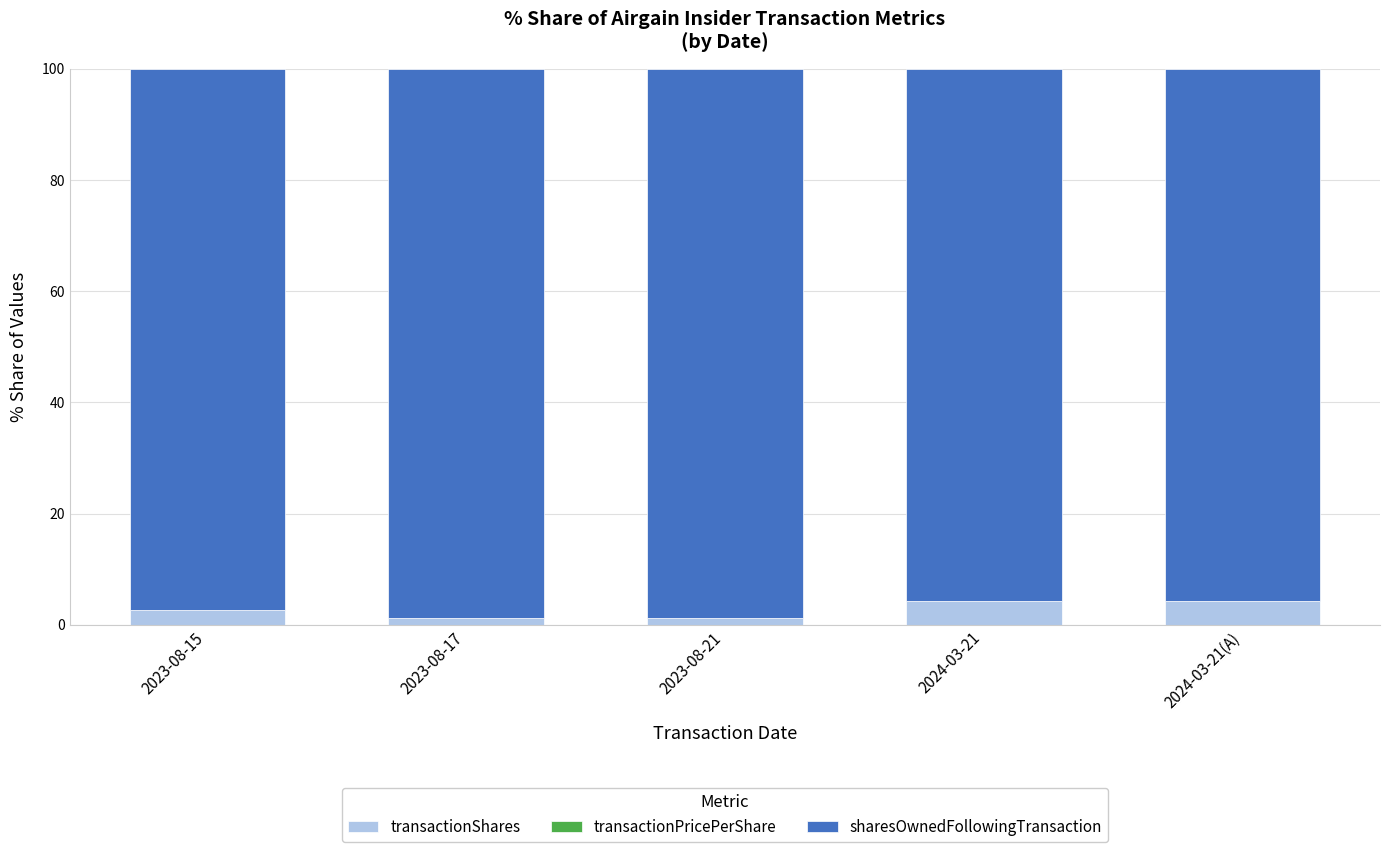

Are the bars grouped side by side (vs. stacked)?

No